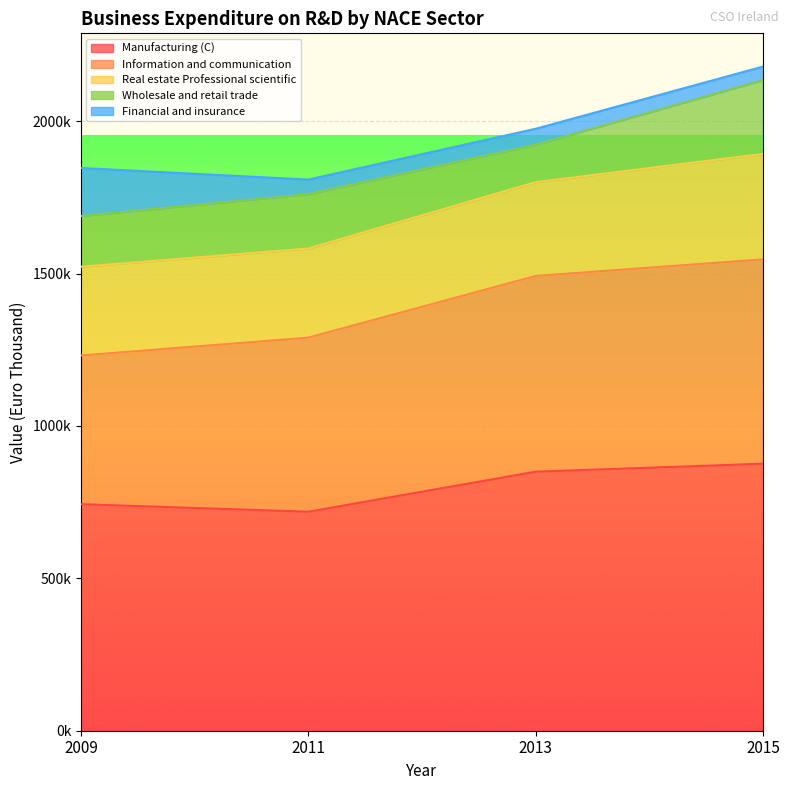

At which label does Wholesale and retail trade first exceed 178563?

2015